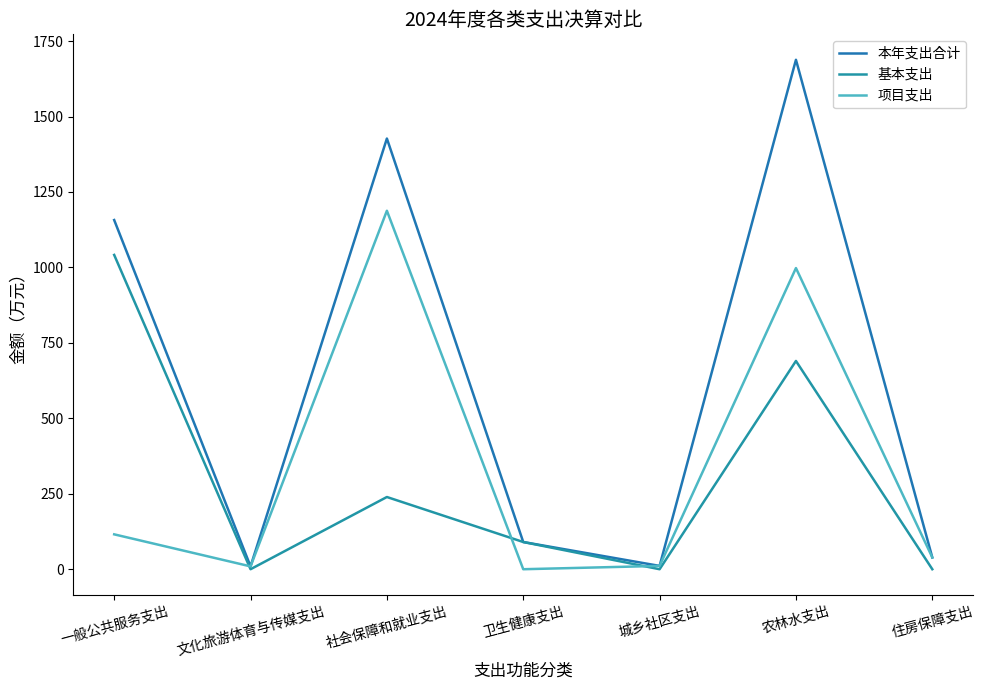

What is the label of the 3rd point from the left?

社会保障和就业支出